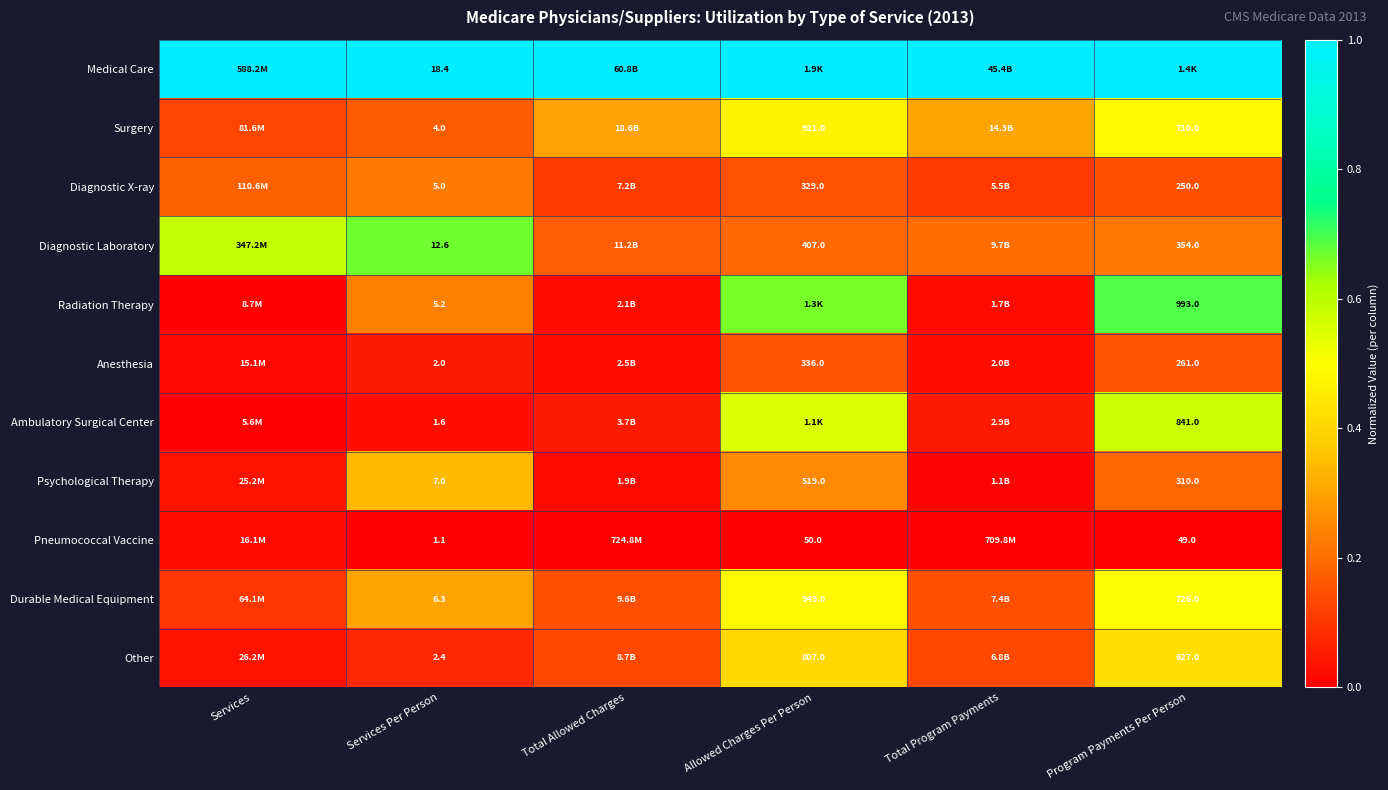

Rank the series at Services Per Person from highest to lowest value.

Medical Care, Diagnostic Laboratory, Psychological Therapy, Durable Medical Equipment, Radiation Therapy, Diagnostic X-ray, Surgery, Other, Anesthesia, Ambulatory Surgical Center, Pneumococcal Vaccine